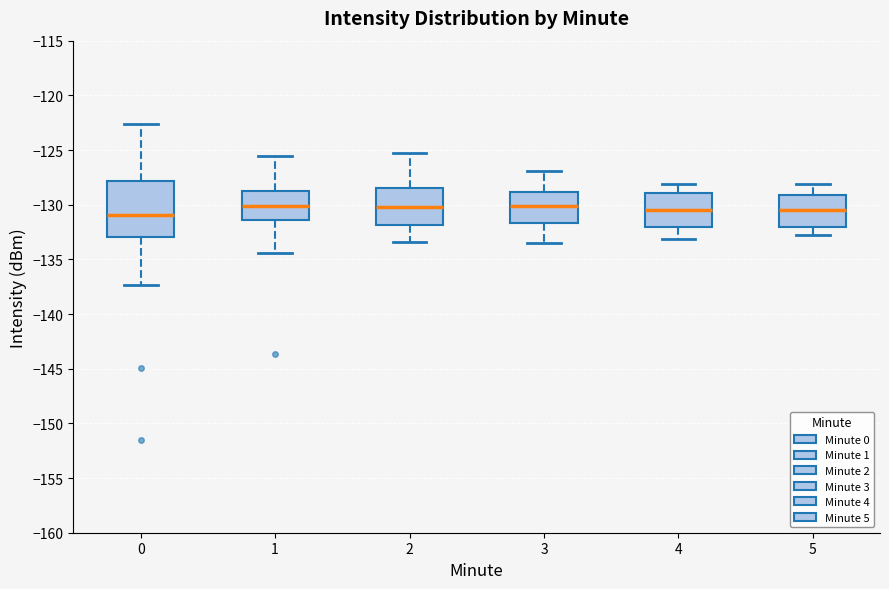

Comparing the boxes themselves (not the whiskers), which one is the tallest?

0